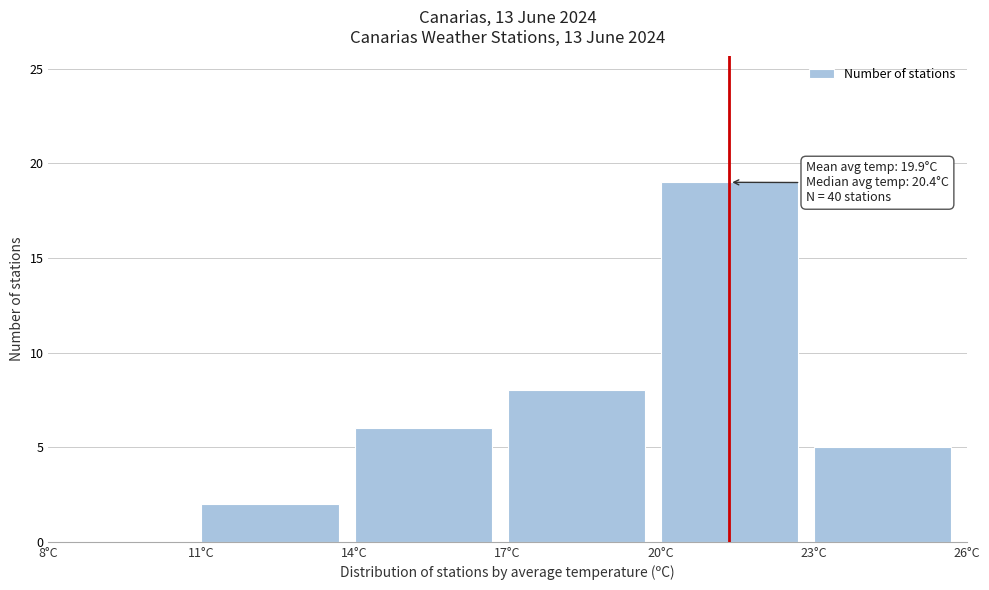

Over which range of the x-axis is the bar tallest?

20 to 23